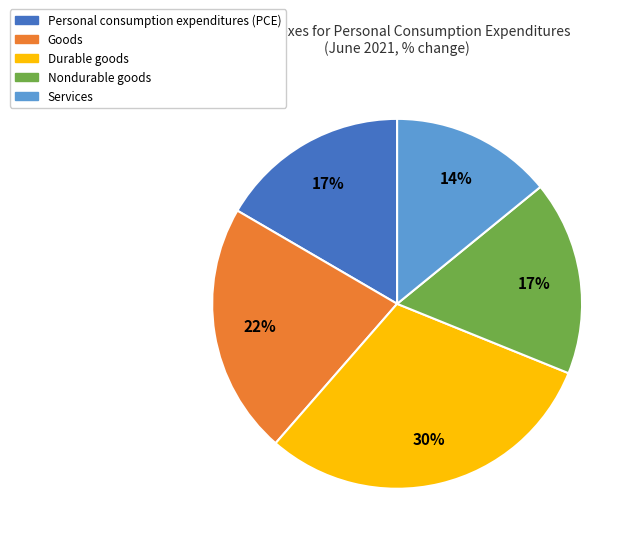

What is the smallest slice in the pie chart?

Services